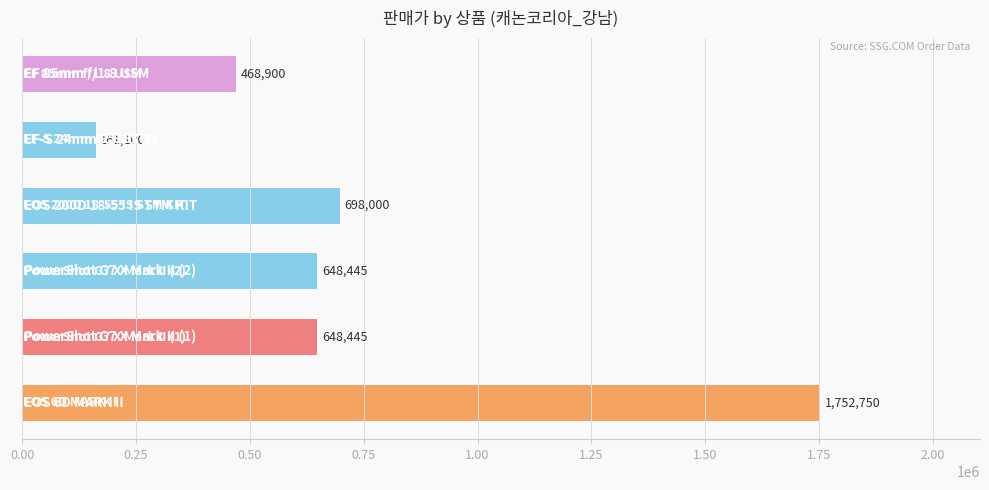

What is the difference between the maximum and minimum values?

1591650